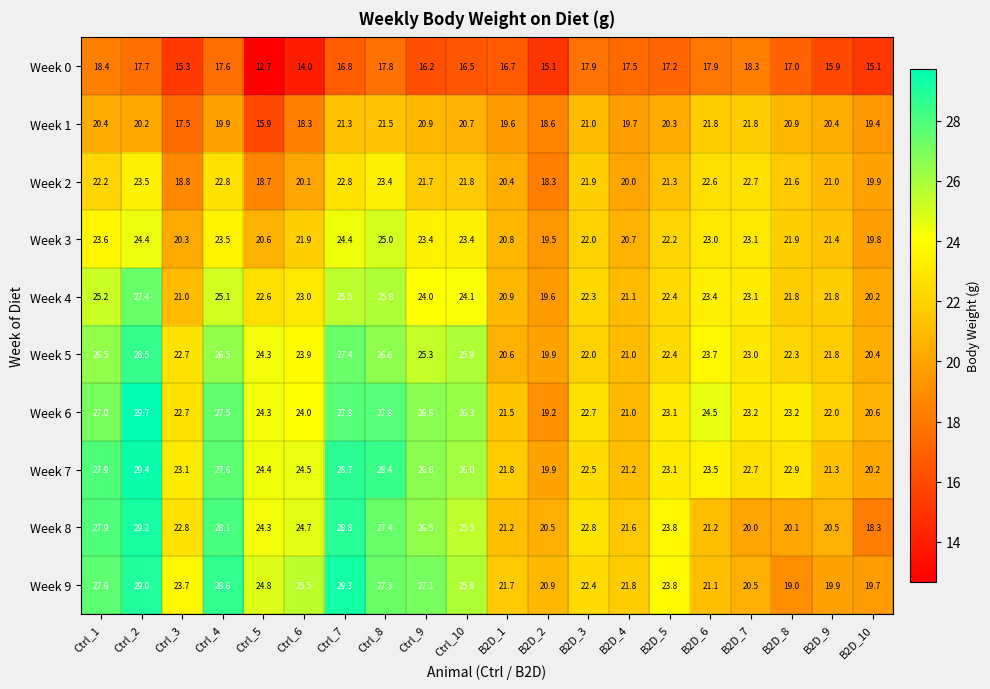

The Week 0 series shows 30.7 at B2D_5. True or false?

False